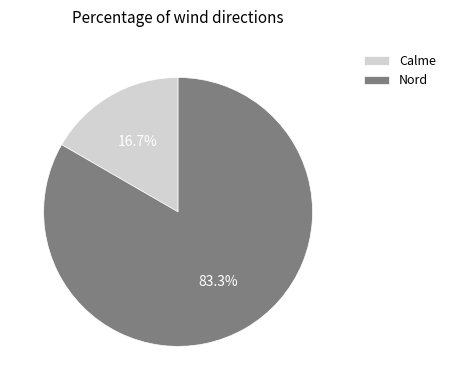

Do Nord and Calme together represent more than half of the pie?

Yes